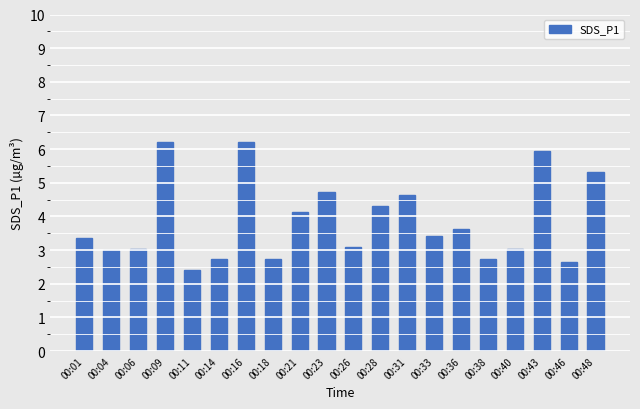

The value at 00:06 is 3.0. True or false?

True